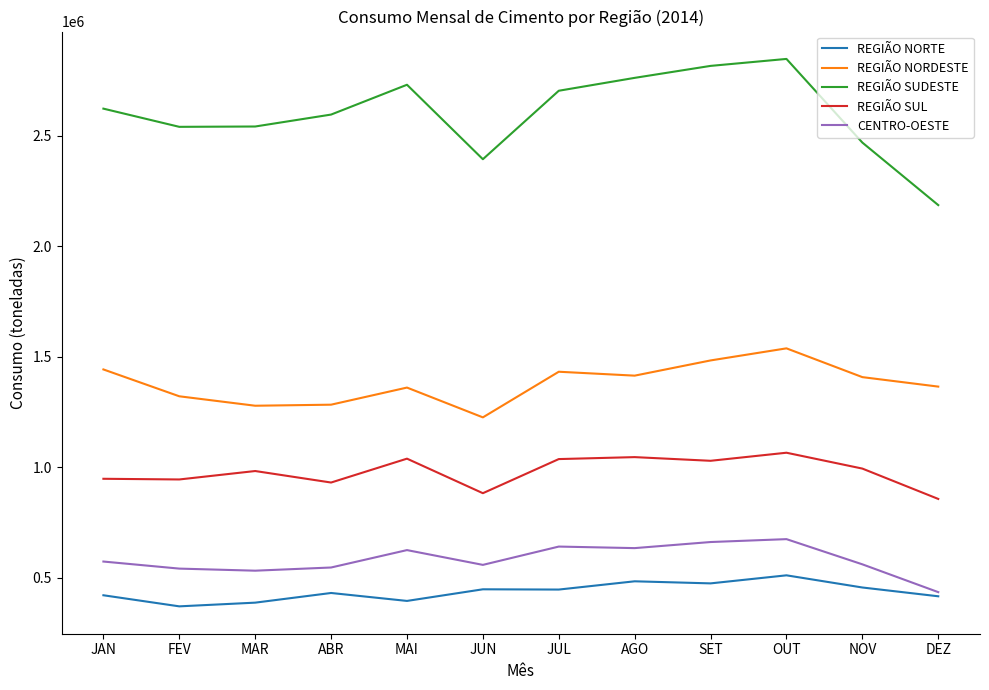

What is the difference between the REGIÃO SUDESTE values at JAN and DEZ?

436763